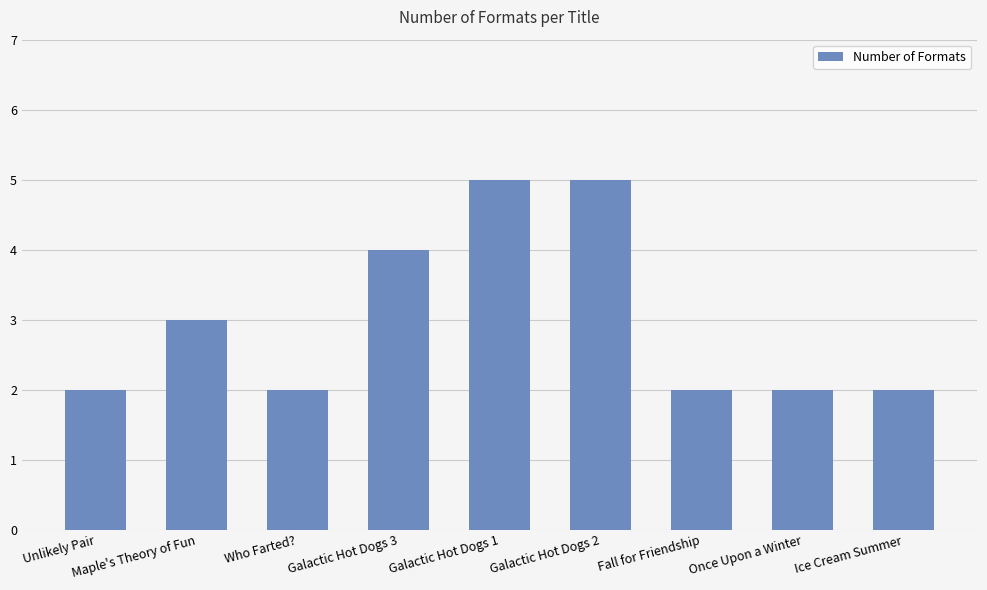

Reading right to left, what are all the values shown in this chart?

2	2	2	5	5	4	2	3	2